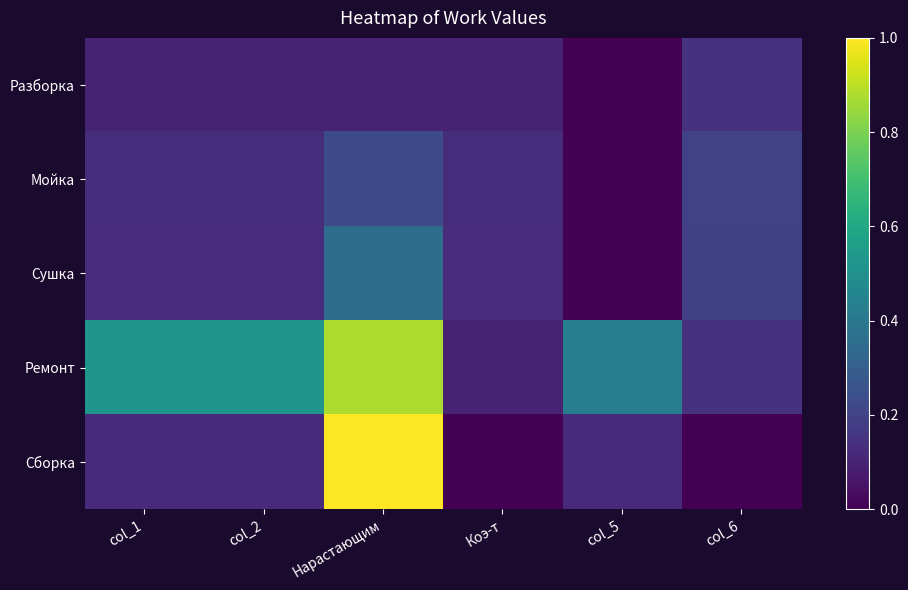

Rank the series by their maximum value, from lowest to highest.

Разборка, Мойка, Сушка, Ремонт, Сборка